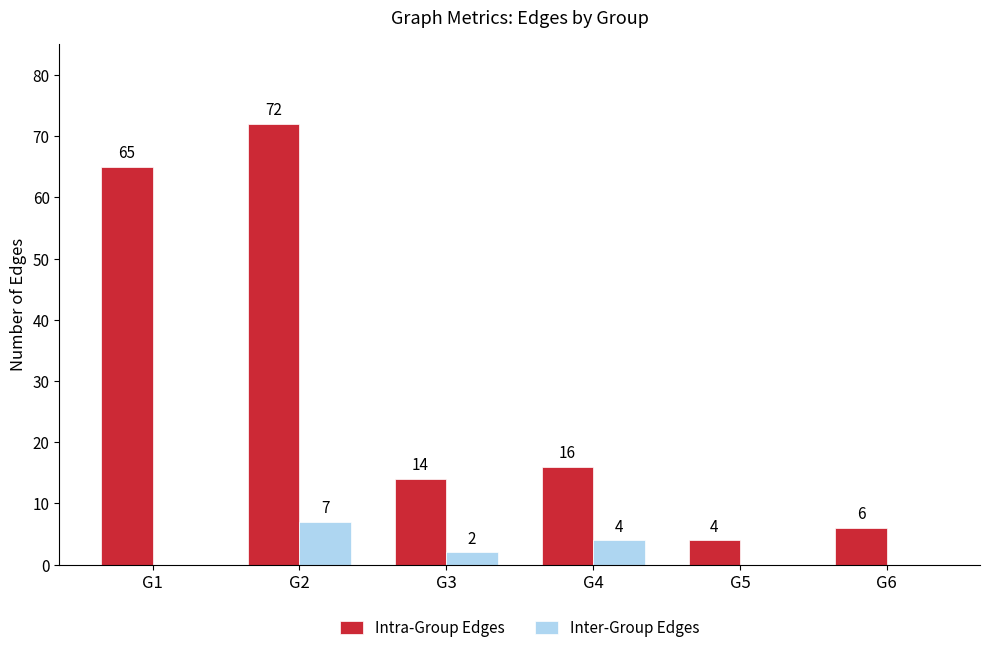

Reading right to left, extract all data points from this chart.

Intra-Group Edges: G6=6	G5=4	G4=16	G3=14	G2=72	G1=65
Inter-Group Edges: G6=0	G5=0	G4=4	G3=2	G2=7	G1=0